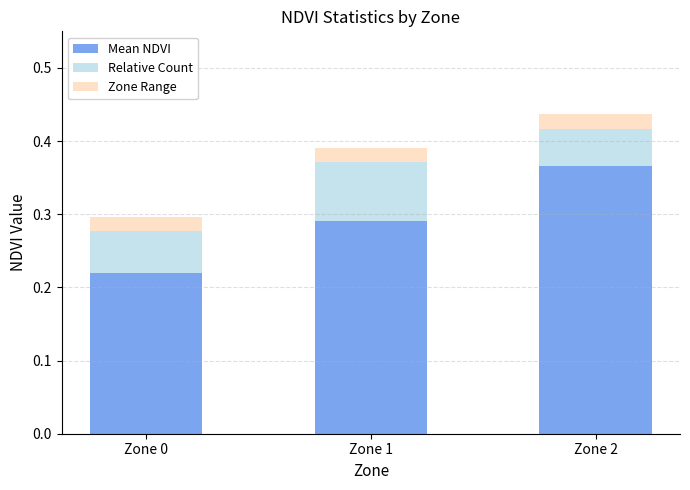

At which category is the sum across all series the highest?

Zone 2